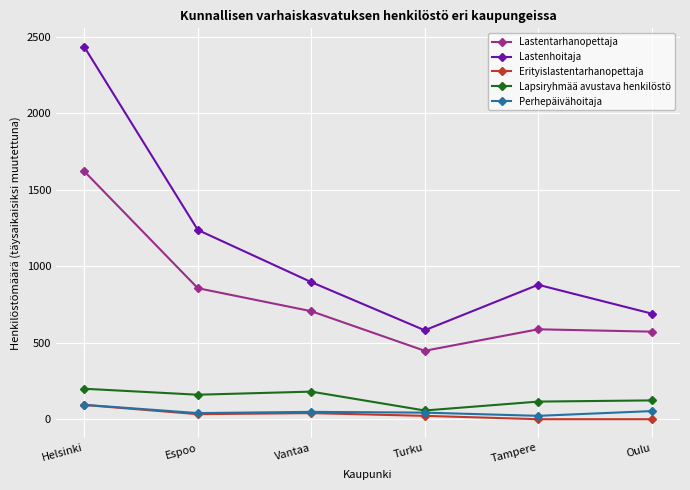

At how many categories does at least one series exceed 2259?

1